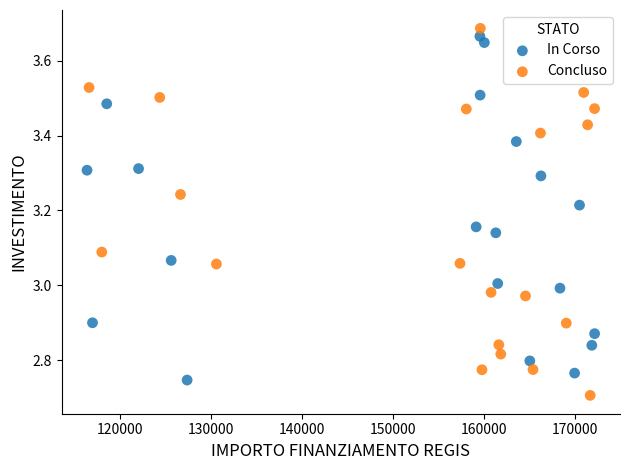

What are all the series names shown in the legend?

In Corso, Concluso